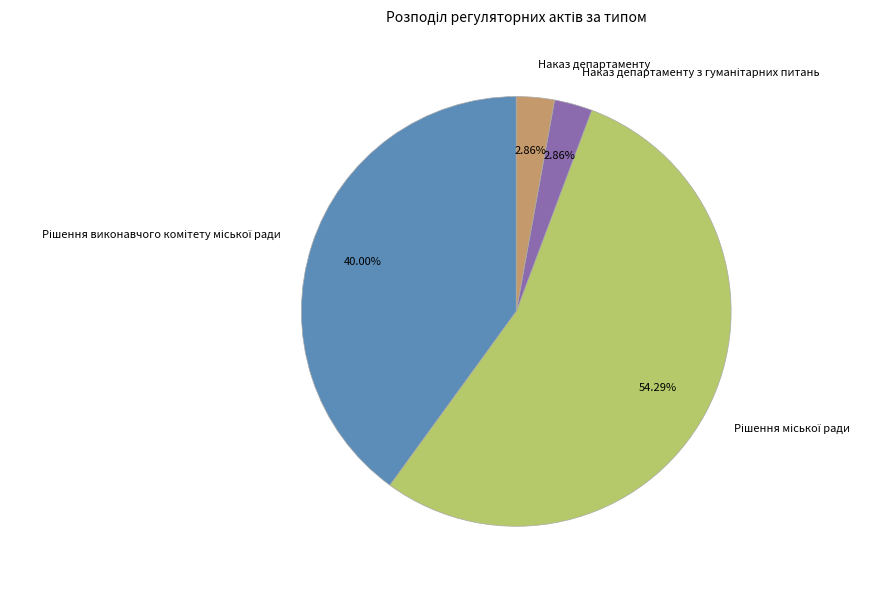

To the nearest percent, what is the average slice percentage?

25%